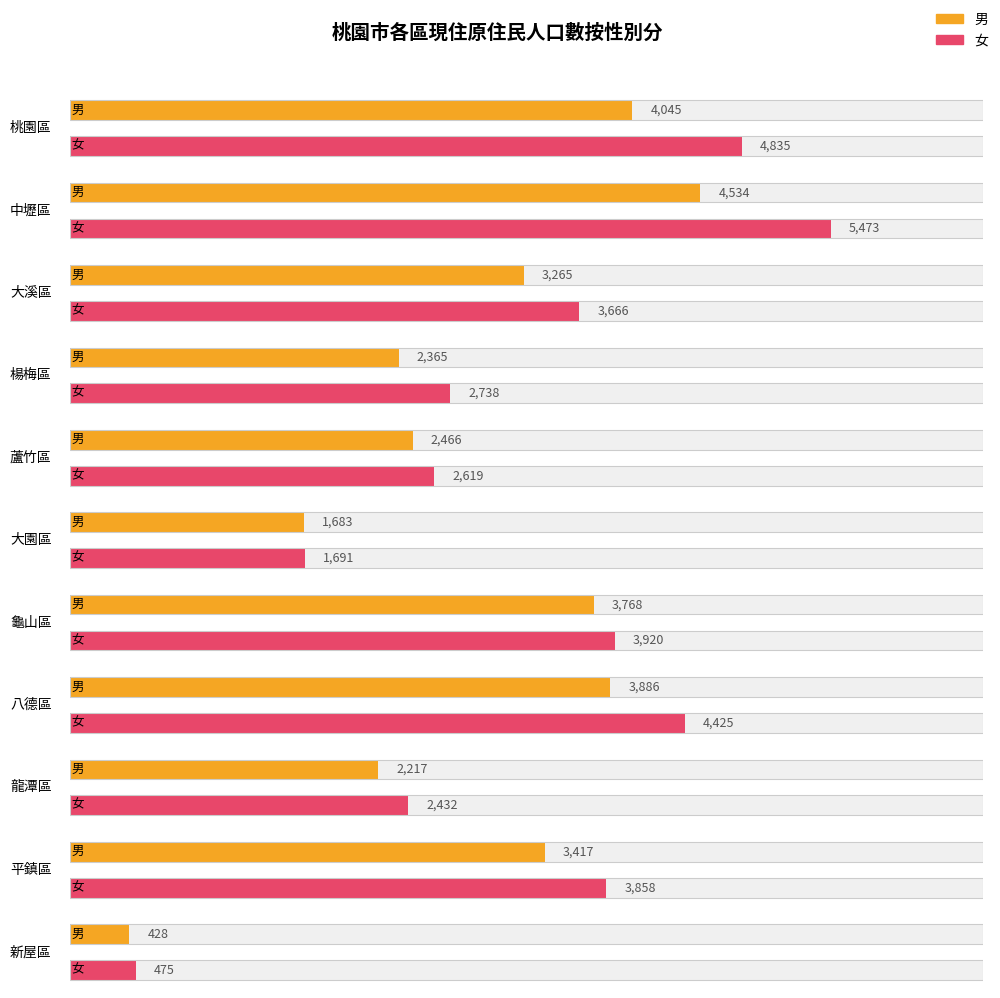

Reading right to left, transcribe all the data shown in this chart.

男: 新屋區=428	平鎮區=3417	龍潭區=2217	八德區=3886	龜山區=3768	大園區=1683	蘆竹區=2466	楊梅區=2365	大溪區=3265	中壢區=4534	桃園區=4045
女: 新屋區=475	平鎮區=3858	龍潭區=2432	八德區=4425	龜山區=3920	大園區=1691	蘆竹區=2619	楊梅區=2738	大溪區=3666	中壢區=5473	桃園區=4835